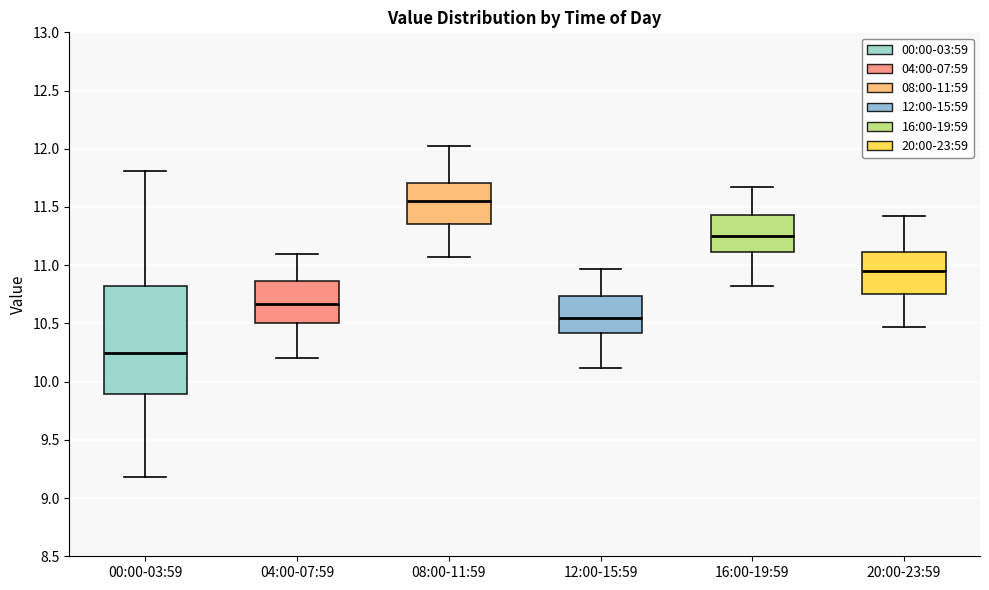

Reading left to right, read every box against the y-axis: the position of its median line, the range the box covers, and the ends of its whiskers. The values are not printed on the chart, so give them approximately, as read against the axis.

00:00-03:59: median 10.25, box 9.90 to 10.80, whiskers 9.20 to 11.80
04:00-07:59: median 10.65, box 10.50 to 10.85, whiskers 10.20 to 11.10
08:00-11:59: median 11.55, box 11.35 to 11.70, whiskers 11.05 to 12.00
12:00-15:59: median 10.55, box 10.40 to 10.75, whiskers 10.10 to 10.95
16:00-19:59: median 11.25, box 11.10 to 11.45, whiskers 10.80 to 11.65
20:00-23:59: median 10.95, box 10.75 to 11.10, whiskers 10.45 to 11.40